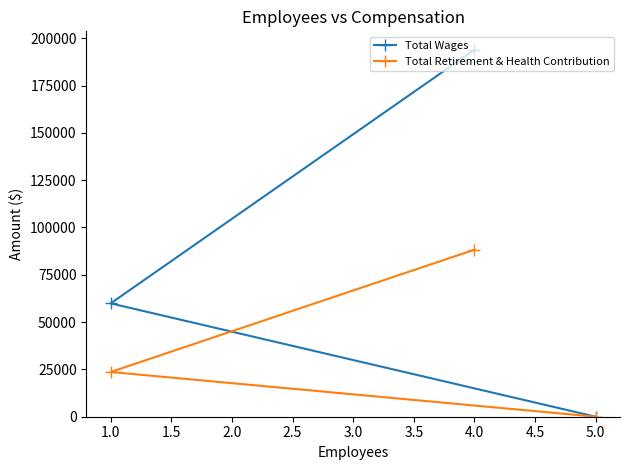

Reading left to right, extract all data points from this chart.

Total Wages: 1.0=59897	4.0=193948	5.0=0
Total Retirement & Health Contribution: 1.0=23643	4.0=88264	5.0=0